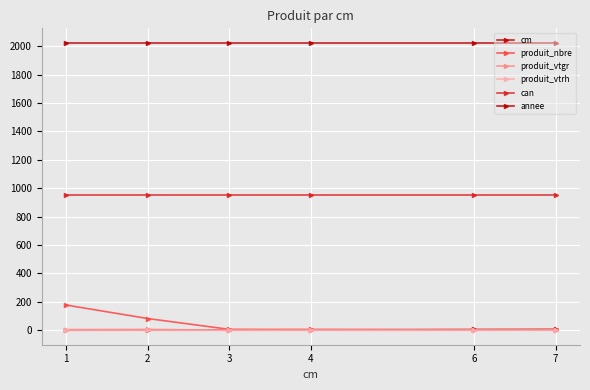

Reading right to left, list all the values displayed in this chart.

cm: 7=7.0	6=6.0	4=4.0	3=3.0	2=2.0	1=1.0
produit_nbre: 7=1.0	6=2.0	4=6.0	3=7.0	2=83.0	1=178.0
produit_vtgr: 7=0.9	6=1.5	4=1.8	3=1.1	2=6.6	1=5.4
produit_vtrh: 7=1.0	6=0.0	4=0.0	3=0.0	2=0.0	1=0.0
can: 7=952.0	6=952.0	4=952.0	3=952.0	2=952.0	1=952.0
annee: 7=2024.0	6=2024.0	4=2024.0	3=2024.0	2=2024.0	1=2024.0